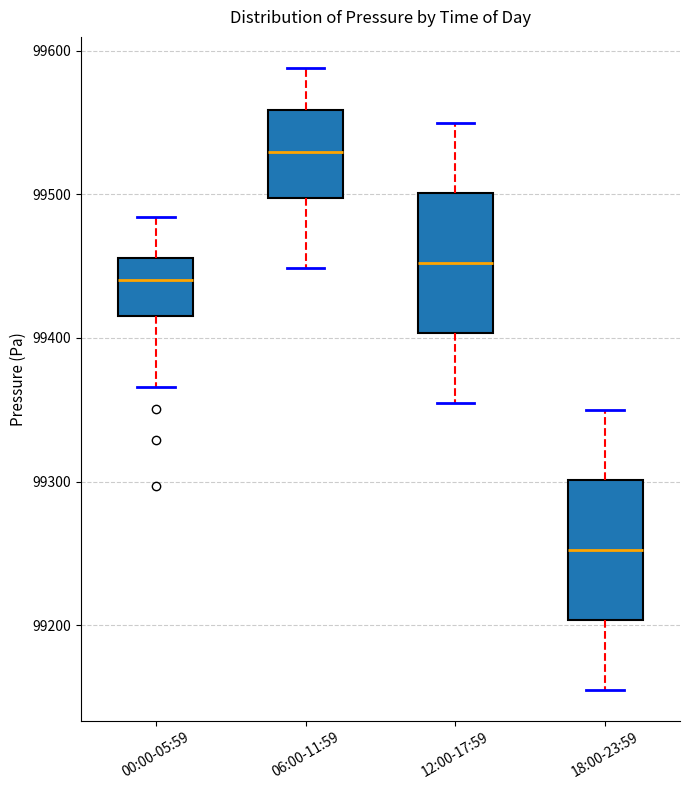

Where is the lower edge of the box for 18:00-23:59 on the y-axis? The values are not printed on the chart, so give them approximately, as read against the axis.

99200